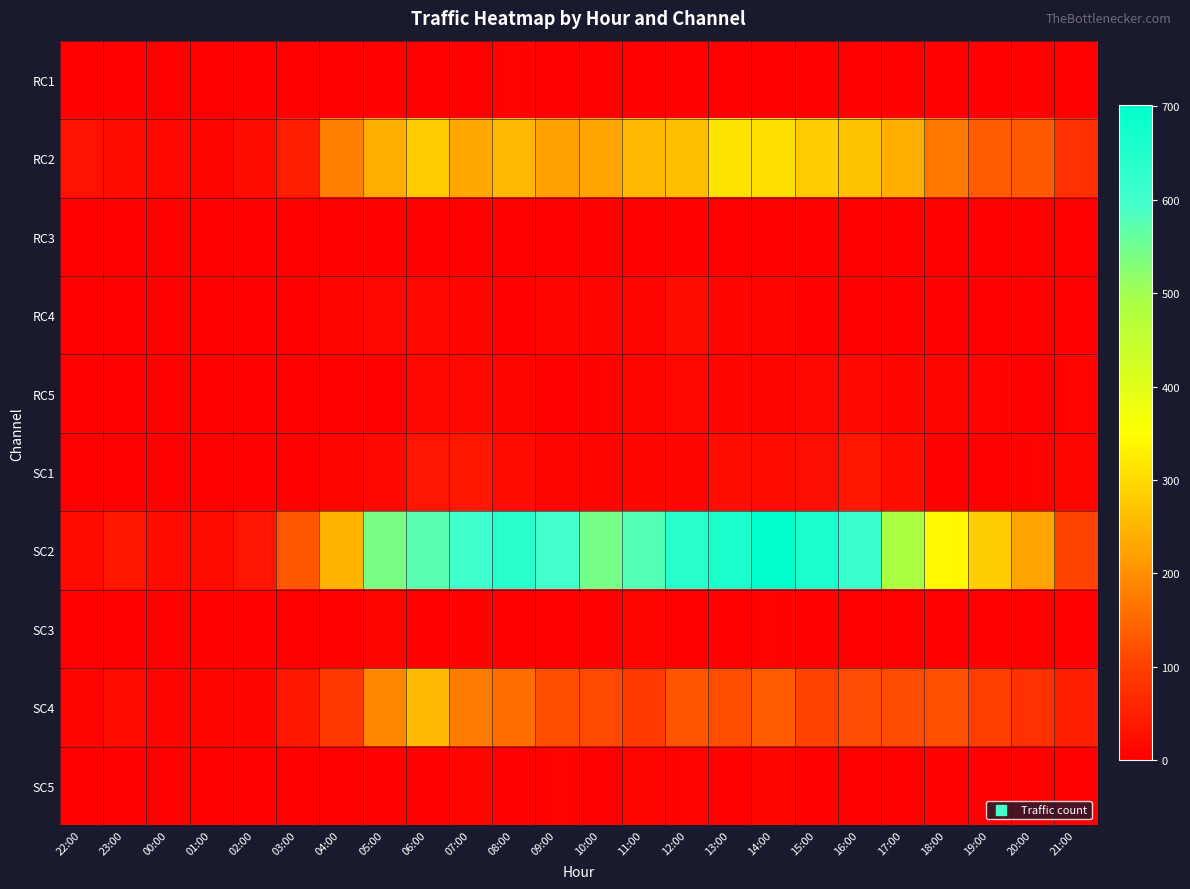

Reading left to right, transcribe all the data shown in this chart.

RC1: 22:00=0	23:00=0	00:00=0	01:00=0	02:00=0	03:00=0	04:00=0	05:00=2	06:00=2	07:00=1	08:00=6	09:00=0	10:00=0	11:00=1	12:00=2	13:00=0	14:00=1	15:00=0	16:00=0	17:00=1	18:00=0	19:00=0	20:00=0	21:00=0
RC2: 22:00=30	23:00=21	00:00=14	01:00=12	02:00=22	03:00=50	04:00=180	05:00=239	06:00=279	07:00=230	08:00=255	09:00=220	10:00=228	11:00=257	12:00=263	13:00=313	14:00=308	15:00=280	16:00=267	17:00=241	18:00=172	19:00=136	20:00=134	21:00=74
RC3: 22:00=0	23:00=0	00:00=0	01:00=0	02:00=0	03:00=0	04:00=0	05:00=5	06:00=5	07:00=1	08:00=1	09:00=0	10:00=2	11:00=1	12:00=1	13:00=0	14:00=2	15:00=1	16:00=0	17:00=0	18:00=1	19:00=0	20:00=0	21:00=1
RC4: 22:00=1	23:00=1	00:00=1	01:00=0	02:00=0	03:00=1	04:00=11	05:00=15	06:00=14	07:00=10	08:00=5	09:00=12	10:00=13	11:00=7	12:00=22	13:00=13	14:00=11	15:00=5	16:00=2	17:00=5	18:00=3	19:00=4	20:00=4	21:00=2
RC5: 22:00=0	23:00=0	00:00=0	01:00=0	02:00=0	03:00=0	04:00=4	05:00=2	06:00=15	07:00=14	08:00=9	09:00=4	10:00=6	11:00=7	12:00=15	13:00=11	14:00=13	15:00=14	16:00=15	17:00=12	18:00=9	19:00=6	20:00=3	21:00=6
SC1: 22:00=2	23:00=0	00:00=2	01:00=5	02:00=3	03:00=3	04:00=8	05:00=14	06:00=33	07:00=38	08:00=19	09:00=9	10:00=9	11:00=13	12:00=13	13:00=22	14:00=18	15:00=24	16:00=36	17:00=22	18:00=3	19:00=3	20:00=6	21:00=7
SC2: 22:00=18	23:00=36	00:00=18	01:00=20	02:00=33	03:00=130	04:00=249	05:00=540	06:00=575	07:00=601	08:00=636	09:00=597	10:00=544	11:00=579	12:00=640	13:00=659	14:00=701	15:00=659	16:00=610	17:00=488	18:00=342	19:00=284	20:00=225	21:00=105
SC3: 22:00=0	23:00=0	00:00=0	01:00=0	02:00=0	03:00=0	04:00=4	05:00=10	06:00=3	07:00=6	08:00=3	09:00=3	10:00=4	11:00=7	12:00=2	13:00=4	14:00=6	15:00=3	16:00=1	17:00=1	18:00=1	19:00=3	20:00=0	21:00=1
SC4: 22:00=7	23:00=19	00:00=7	01:00=10	02:00=10	03:00=38	04:00=88	05:00=190	06:00=255	07:00=176	08:00=155	09:00=119	10:00=111	11:00=90	12:00=127	13:00=119	14:00=137	15:00=103	16:00=117	17:00=116	18:00=120	19:00=97	20:00=78	21:00=52
SC5: 22:00=0	23:00=3	00:00=0	01:00=0	02:00=0	03:00=0	04:00=2	05:00=4	06:00=4	07:00=9	08:00=1	09:00=6	10:00=1	11:00=7	12:00=6	13:00=5	14:00=12	15:00=4	16:00=2	17:00=2	18:00=4	19:00=1	20:00=0	21:00=0